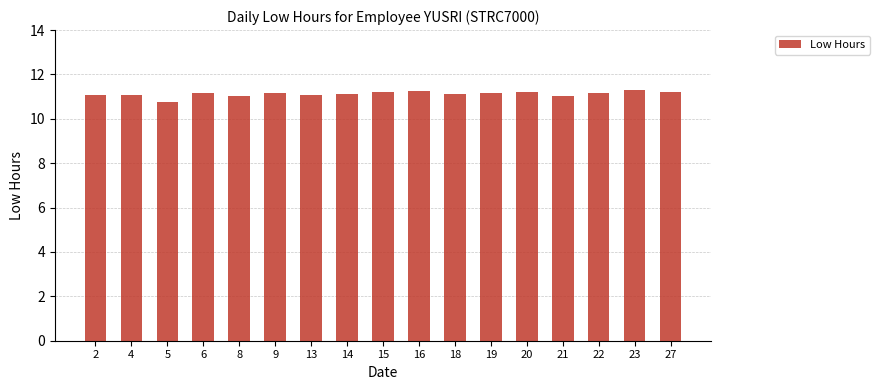

What is the value of the 17th bar from the left?

11.2